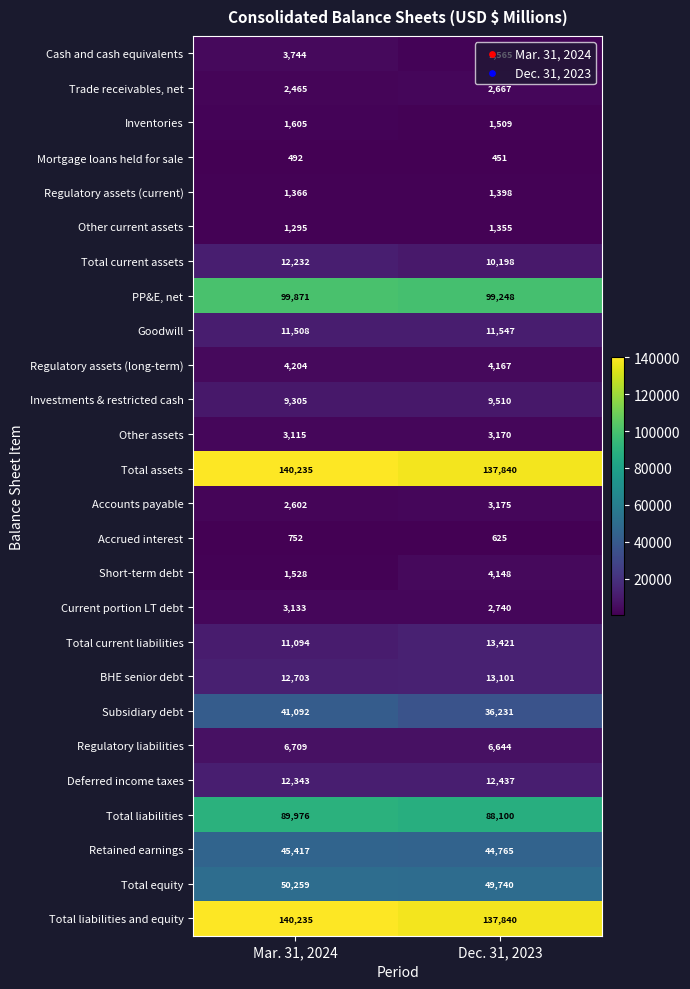

What is the smallest value displayed?

451